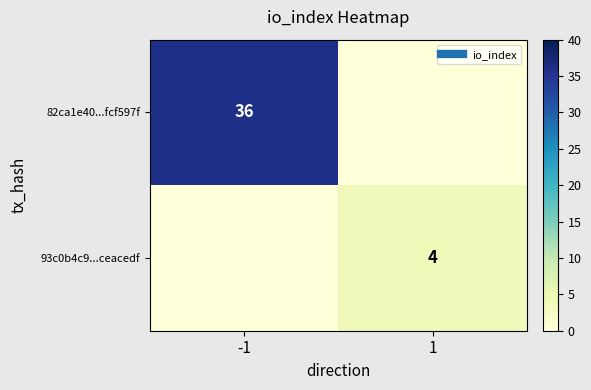

What is the sum of the 82ca1e40...fcf597f values at -1 and 1?

36